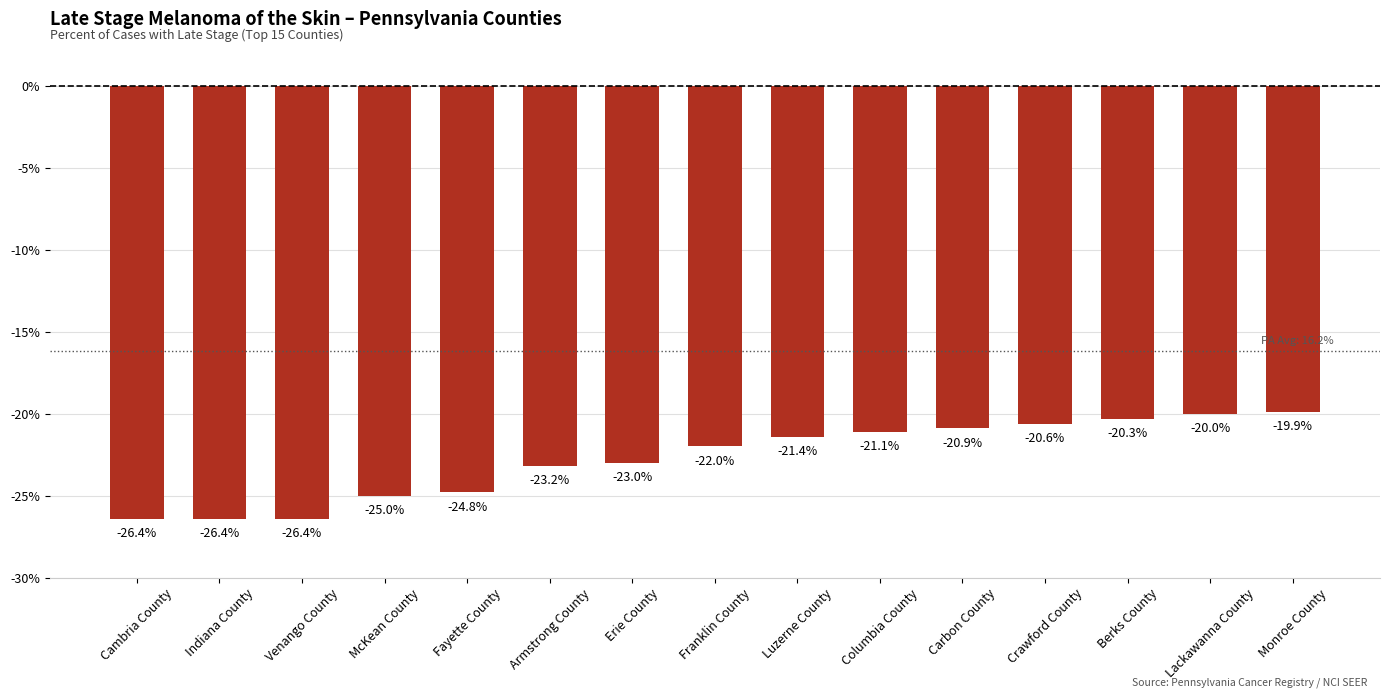

What is the difference between the values at McKean County and Columbia County?

3.9